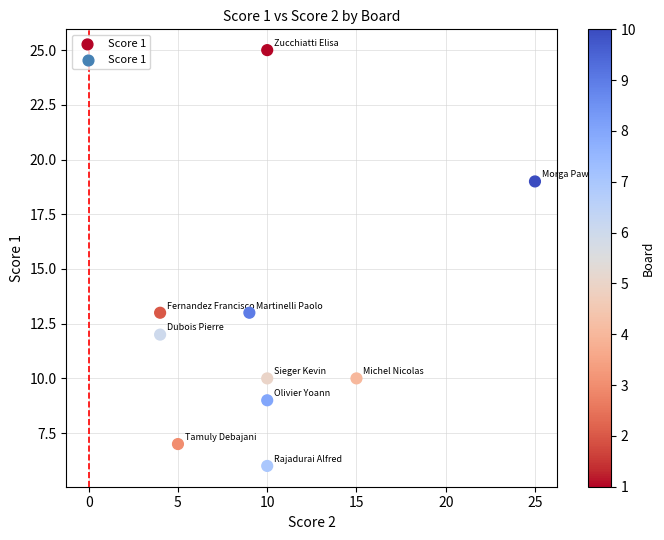

What is the range of X values (max minus min)?

21